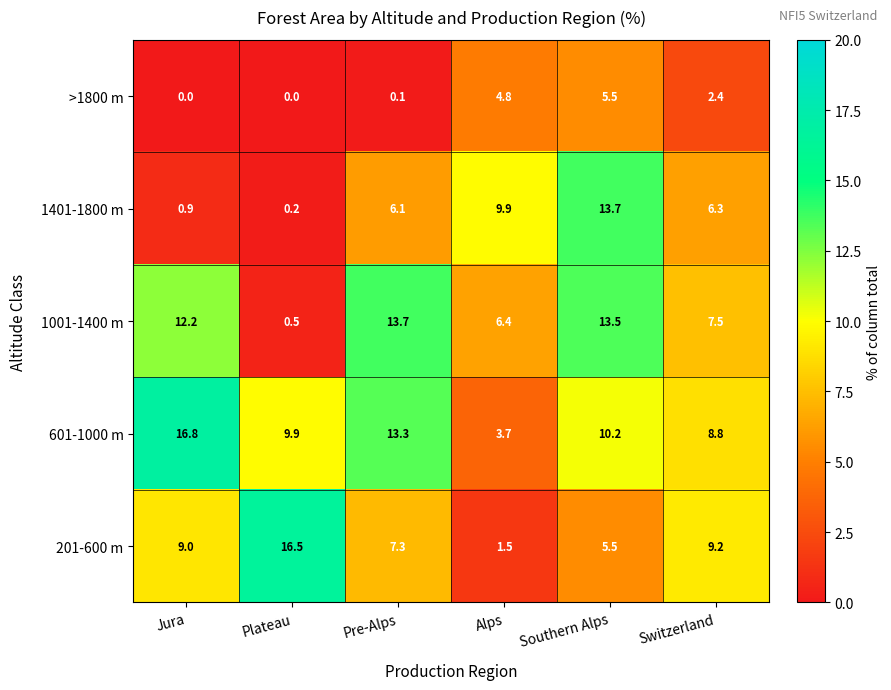

Reading left to right, what are all the values shown in this chart?

>1800 m: Jura=0.0	Plateau=0.0	Pre-Alps=0.1	Alps=4.8	Southern Alps=5.5	Switzerland=2.4
1401-1800 m: Jura=0.9	Plateau=0.2	Pre-Alps=6.1	Alps=9.9	Southern Alps=13.7	Switzerland=6.3
1001-1400 m: Jura=12.2	Plateau=0.5	Pre-Alps=13.7	Alps=6.4	Southern Alps=13.5	Switzerland=7.5
601-1000 m: Jura=16.8	Plateau=9.9	Pre-Alps=13.3	Alps=3.7	Southern Alps=10.2	Switzerland=8.8
201-600 m: Jura=9.0	Plateau=16.5	Pre-Alps=7.3	Alps=1.5	Southern Alps=5.5	Switzerland=9.2